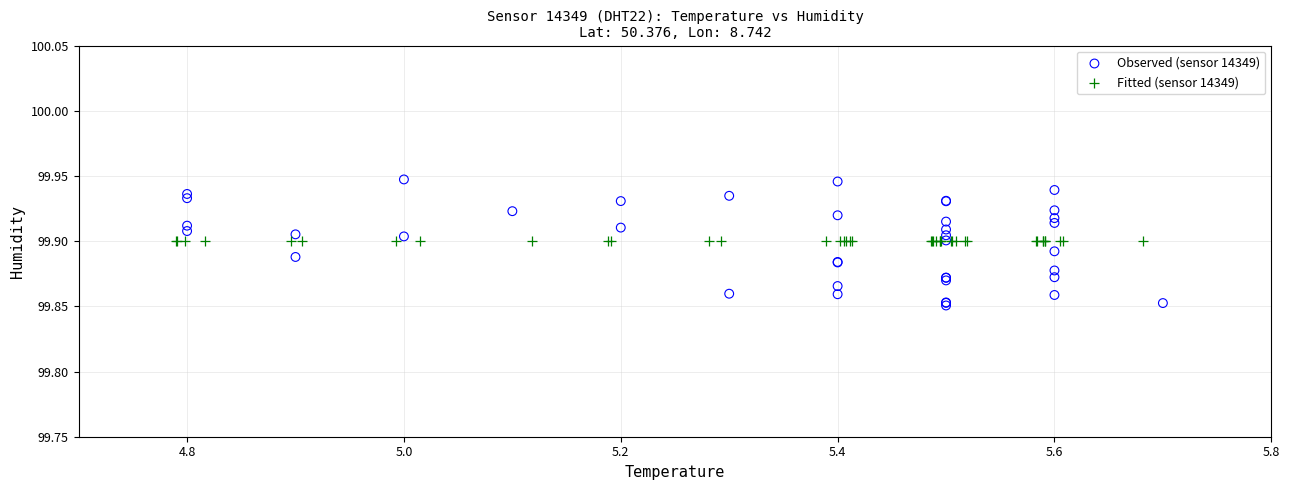

Which series contains the lowest Y value?

Observed (sensor 14349)